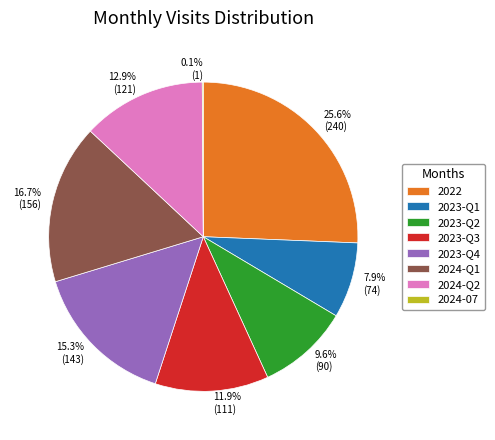

Combined, do 16.7% (156) and 7.9% (74) account for over 50%?

No